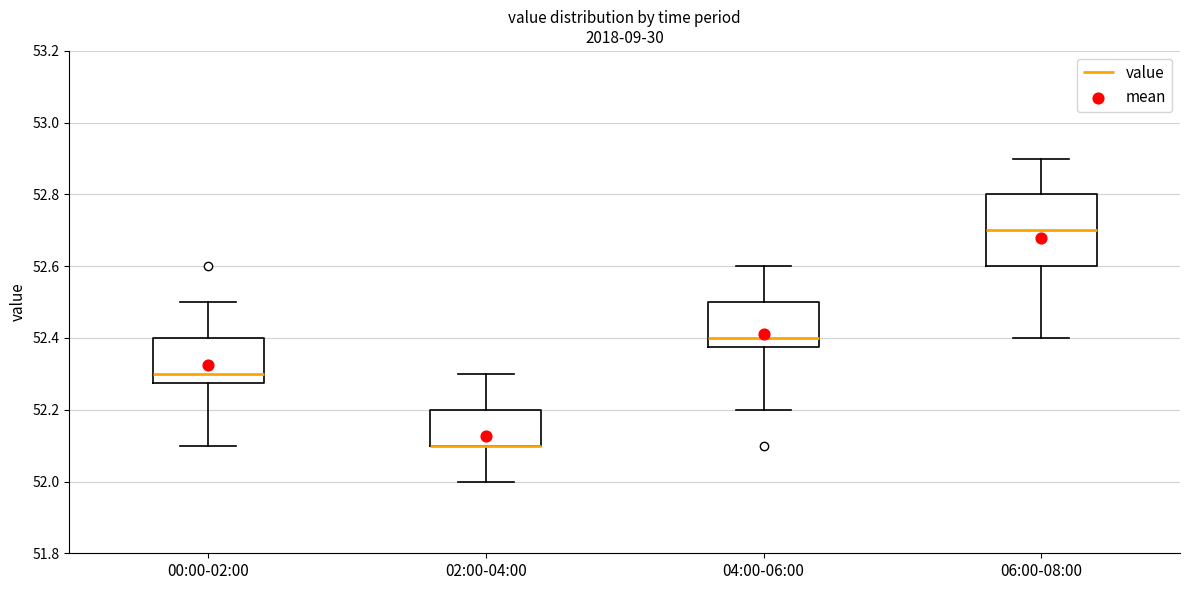

Reading left to right, read every box against the y-axis: the position of its median line, the range the box covers, and the ends of its whiskers. The values are not printed on the chart, so give them approximately, as read against the axis.

00:00-02:00: median 52.30, box 52.28 to 52.40, whiskers 52.10 to 52.50
02:00-04:00: median 52.10 (drawn on the box's lower edge), box 52.10 to 52.20, whiskers 52.00 to 52.30
04:00-06:00: median 52.40, box 52.38 to 52.50, whiskers 52.20 to 52.60
06:00-08:00: median 52.70, box 52.60 to 52.80, whiskers 52.40 to 52.90